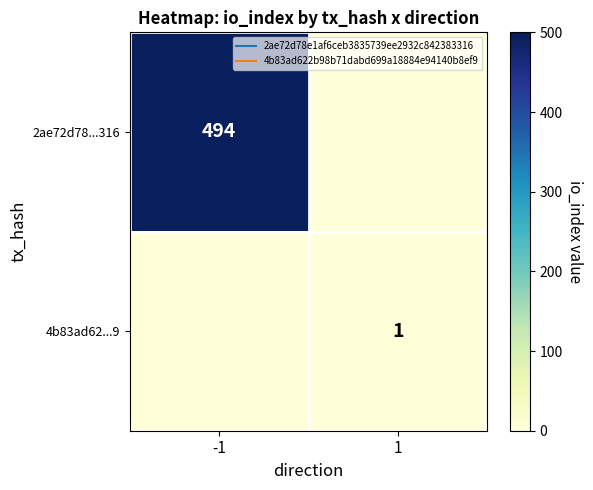

Rank the series at -1 from highest to lowest value.

2ae72d78...316, 4b83ad62...9